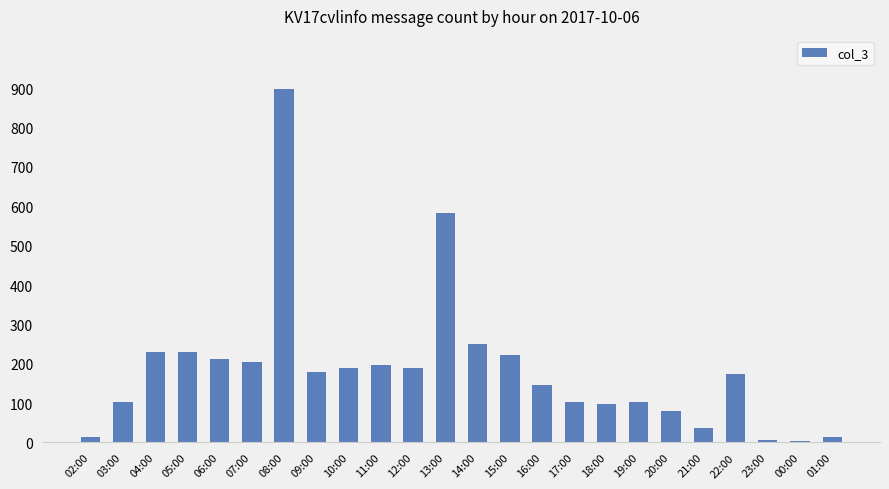

What is the greatest value displayed?

898